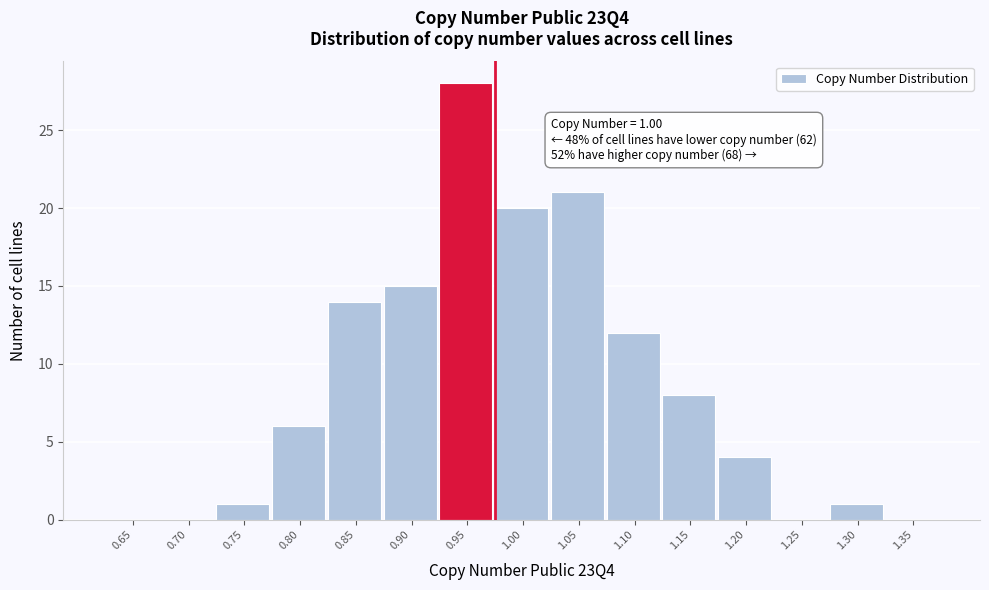

Reading left to right, extract all data points from this chart.

0.65=0	0.70=0	0.75=1	0.80=6	0.85=14	0.90=15	0.95=28	1.00=20	1.05=21	1.10=12	1.15=8	1.20=4	1.25=0	1.30=1	1.35=0